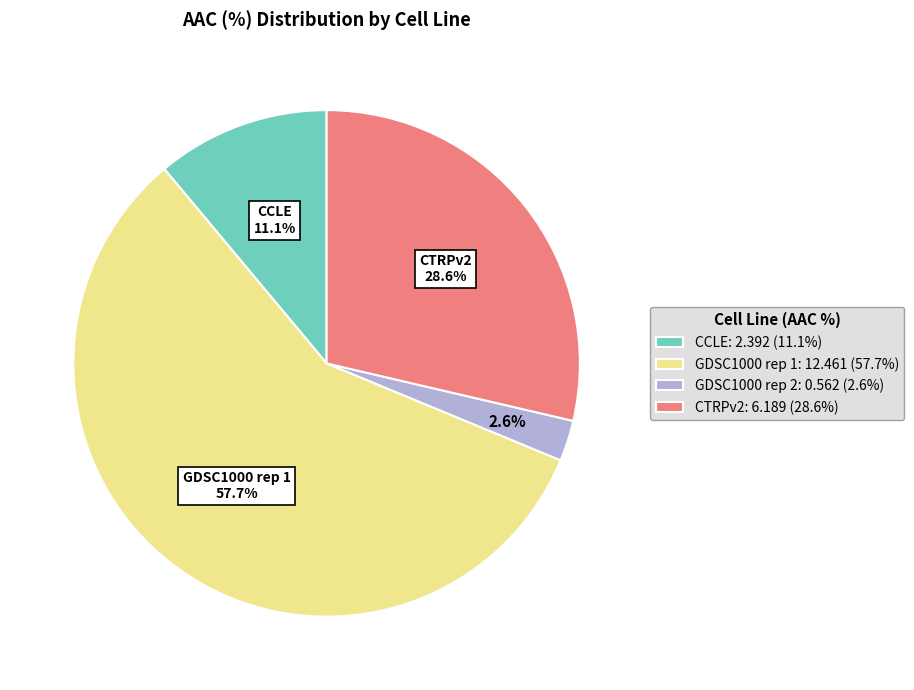

What percentage is the CTRPv2 slice, to the nearest percent?

29%